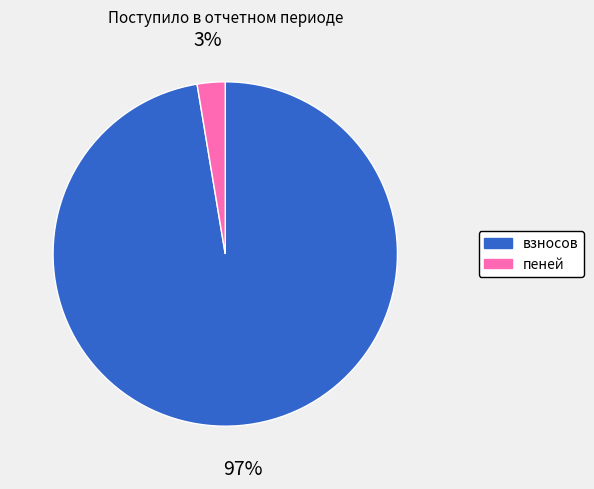

How many slices are in this pie chart?

2